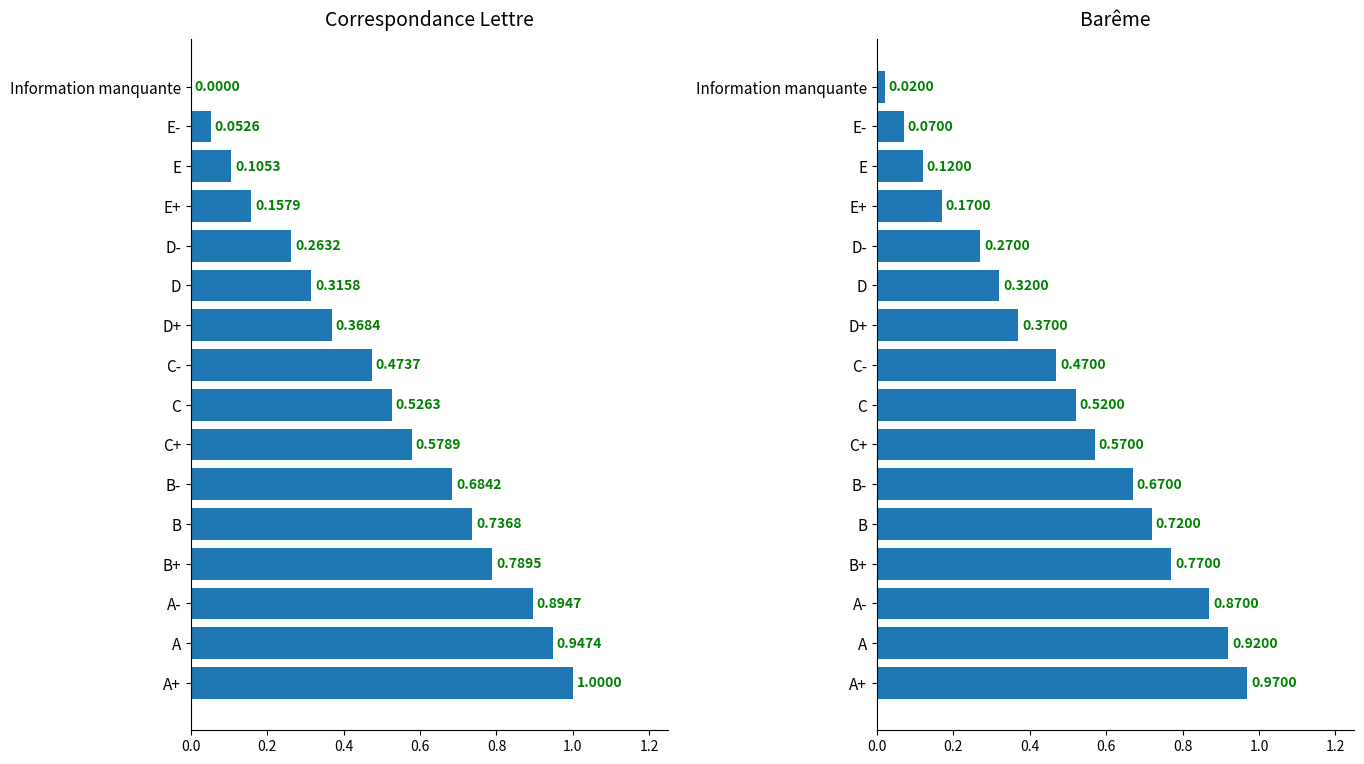

Is it true that Barême (scaled) equals 0.0 at Information manquante?

False